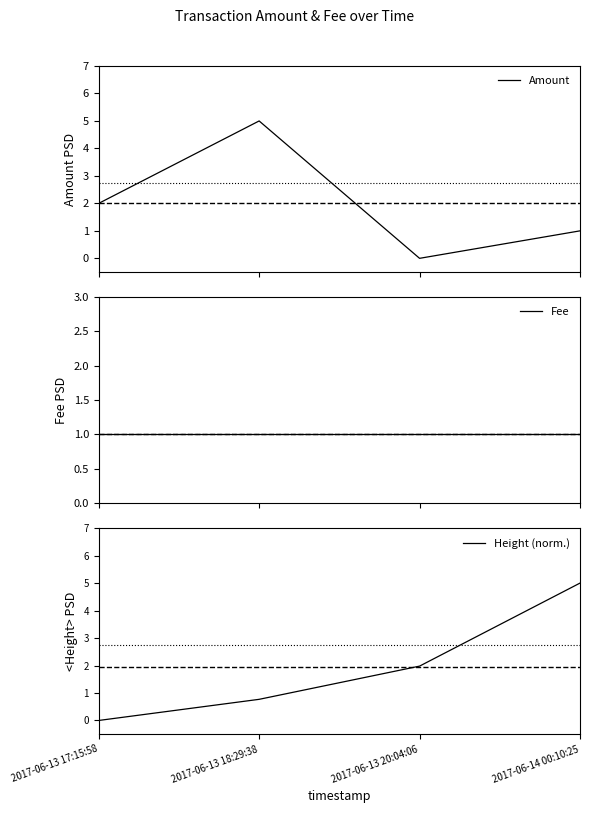

List the series in order of their peak value, highest first.

Amount, Height (norm.), Fee